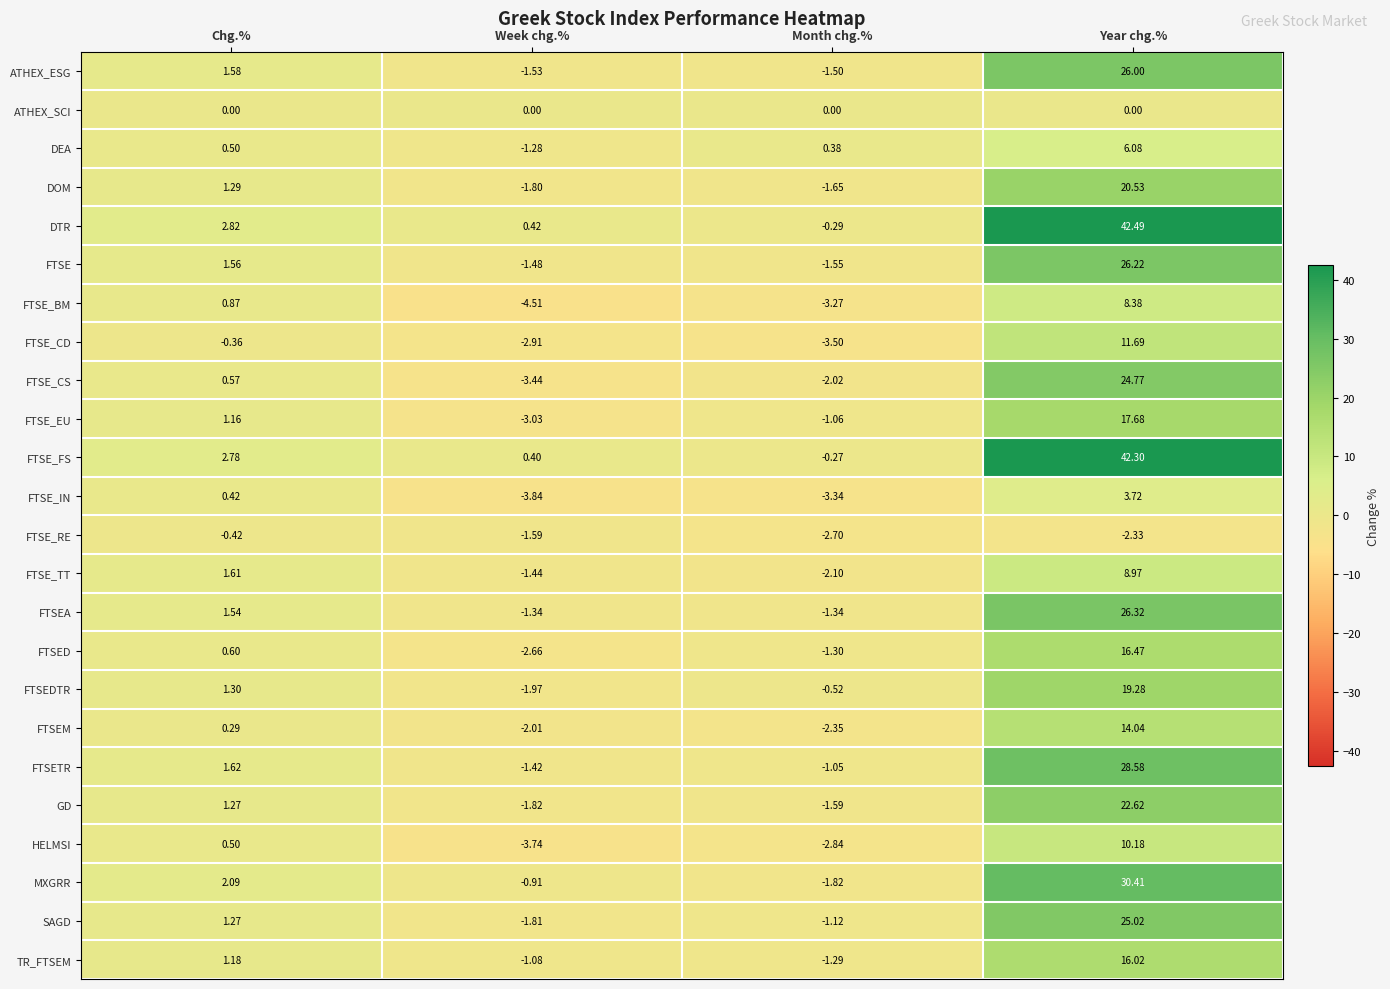

Where does the FTSE_RE series first go above -1?

Chg.%